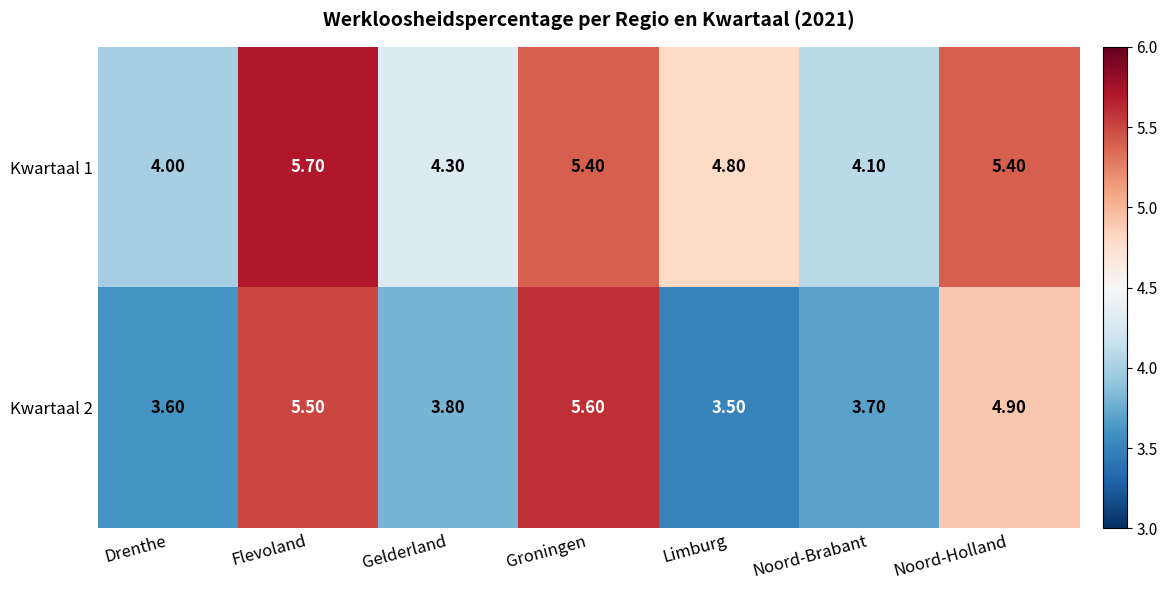

How many categories are shown in the chart?

7